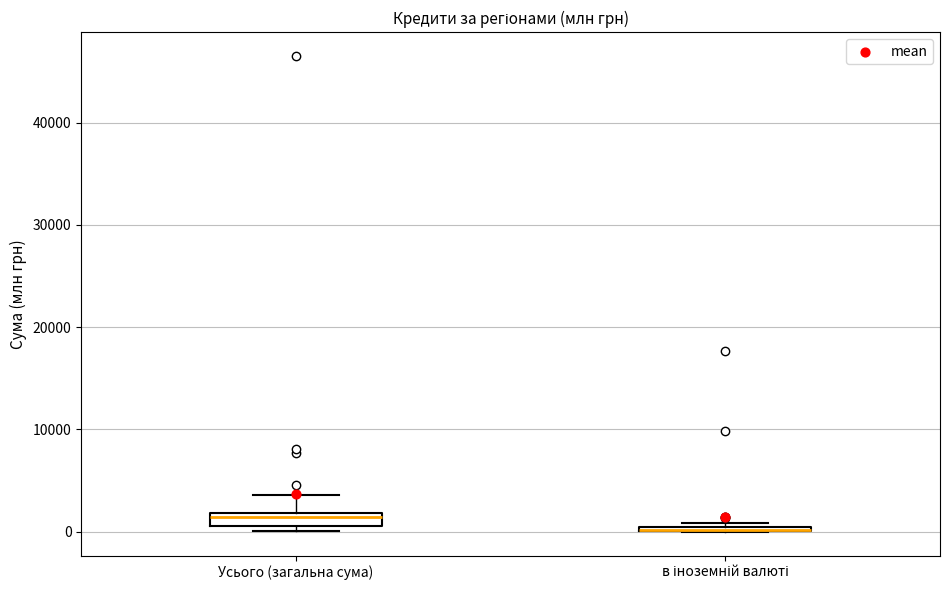

Where is the lower edge of the box for Усього (загальна сума) on the y-axis? The values are not printed on the chart, so give them approximately, as read against the axis.

1000